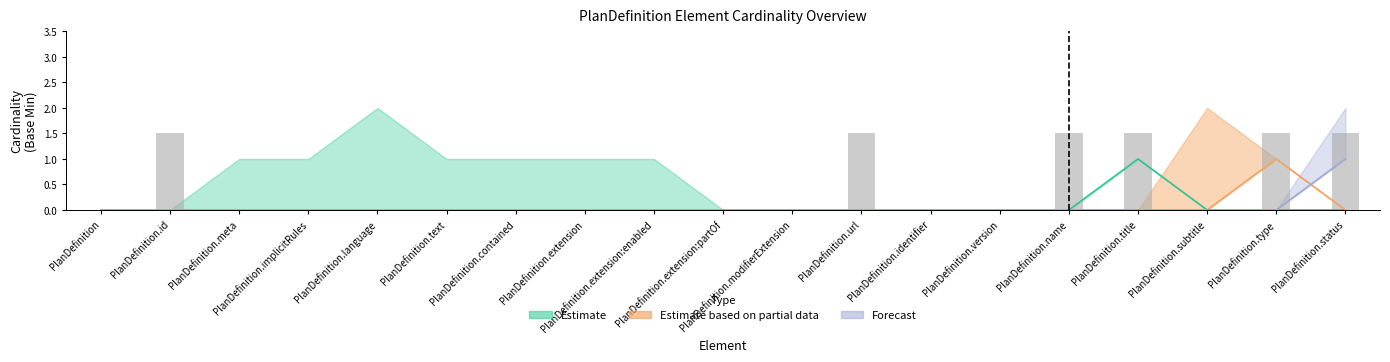

Between PlanDefinition.id and PlanDefinition.modifierExtension, which series saw the biggest shift?

Estimate